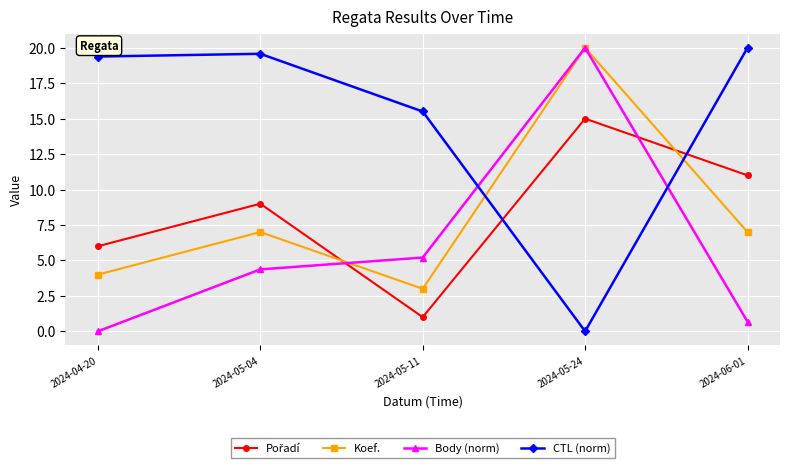

Which series has the largest total across all categories?

CTL (norm)